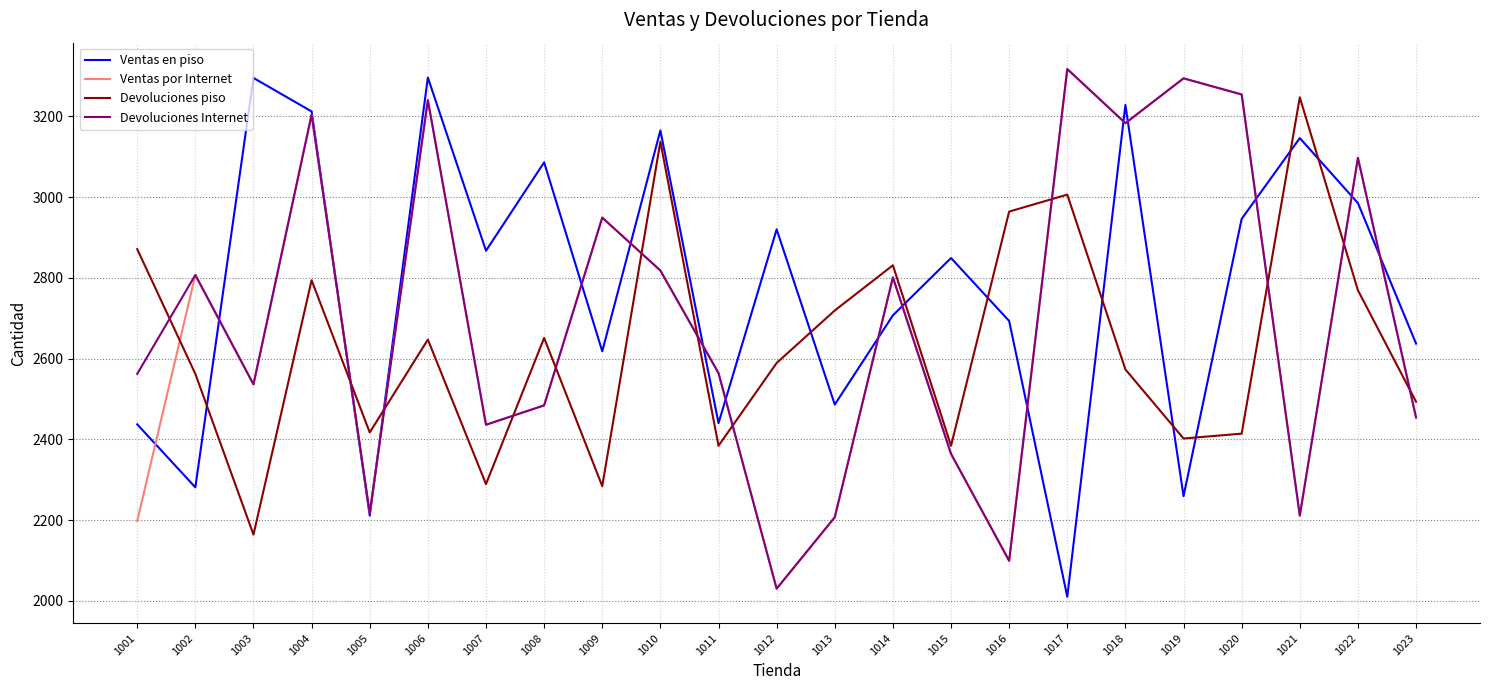

In Devoluciones Internet, how many points are higher than both neighbors (excluding endpoints)?

8